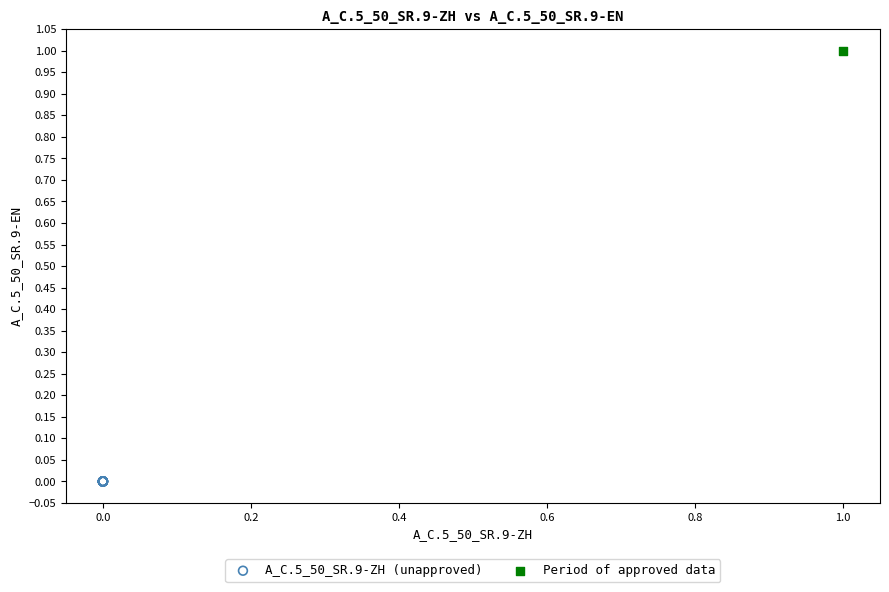

Which series reaches the maximum Y coordinate?

Period of approved data